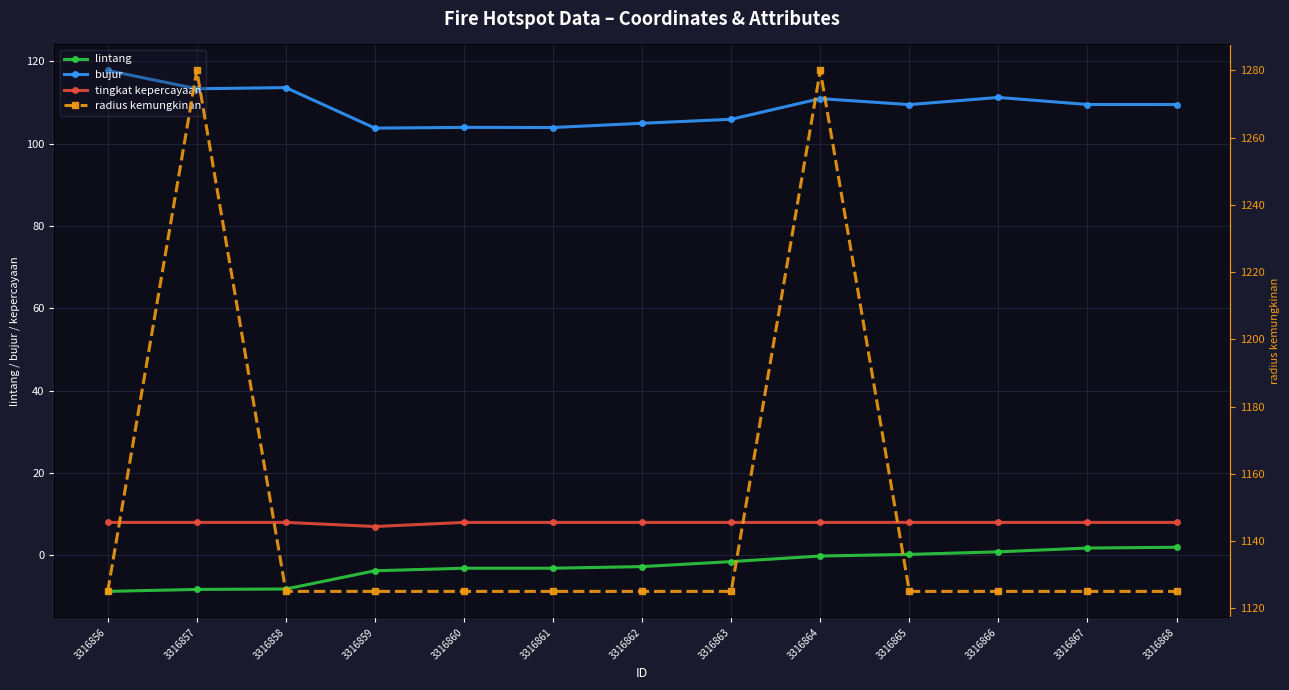

At which category does bujur reach its first local peak?

3316858